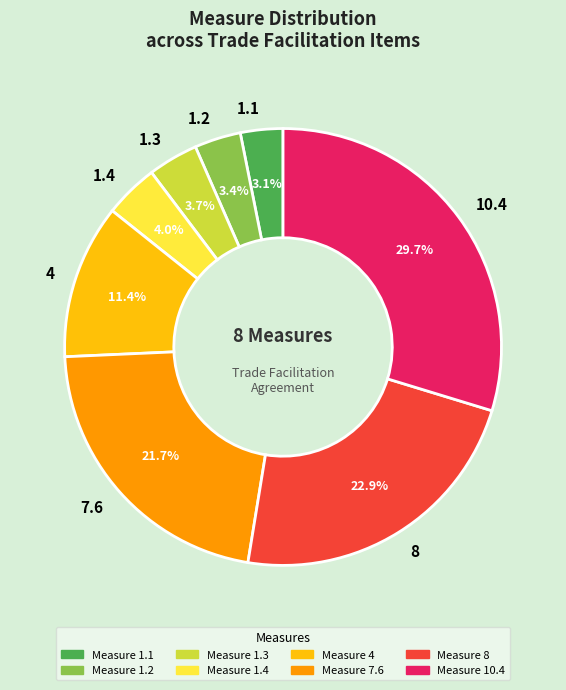

Is the sum of 1.3 and 7.6 greater than half?

No